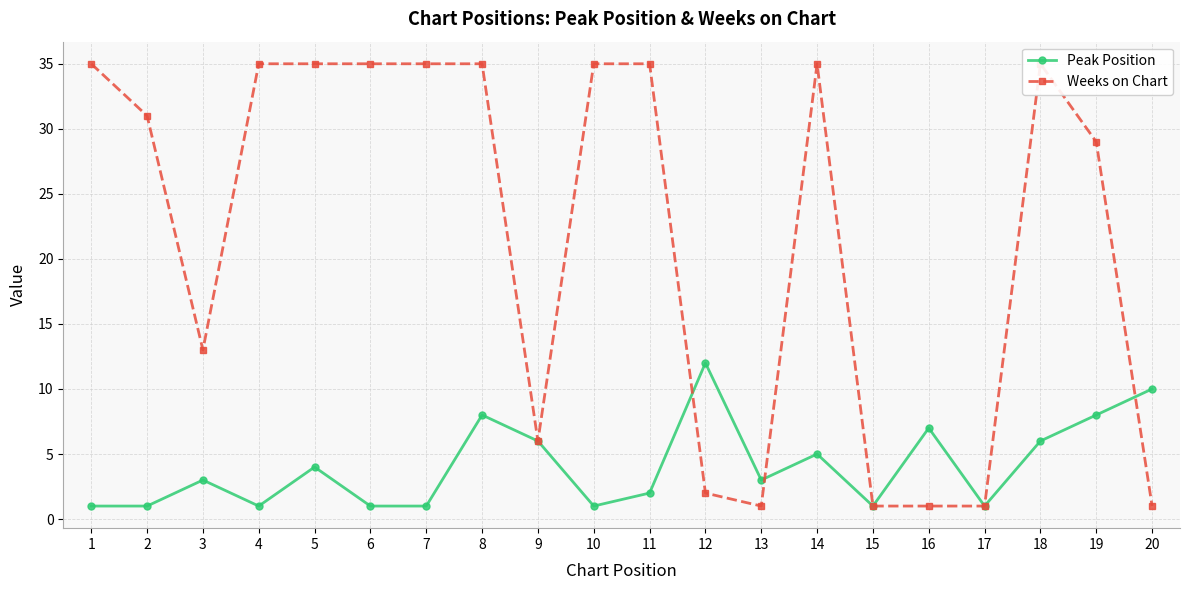

What is the difference between the Weeks on Chart values at 14 and 9?

29